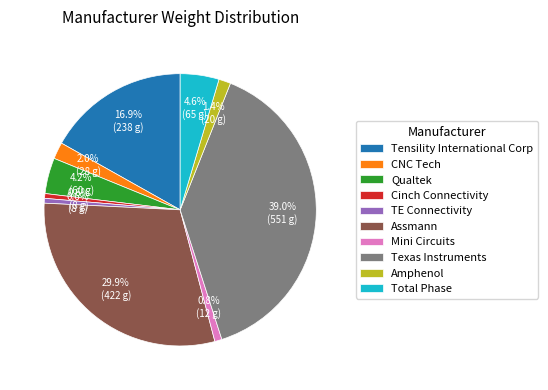

What is the largest slice in the pie chart?

Texas Instruments